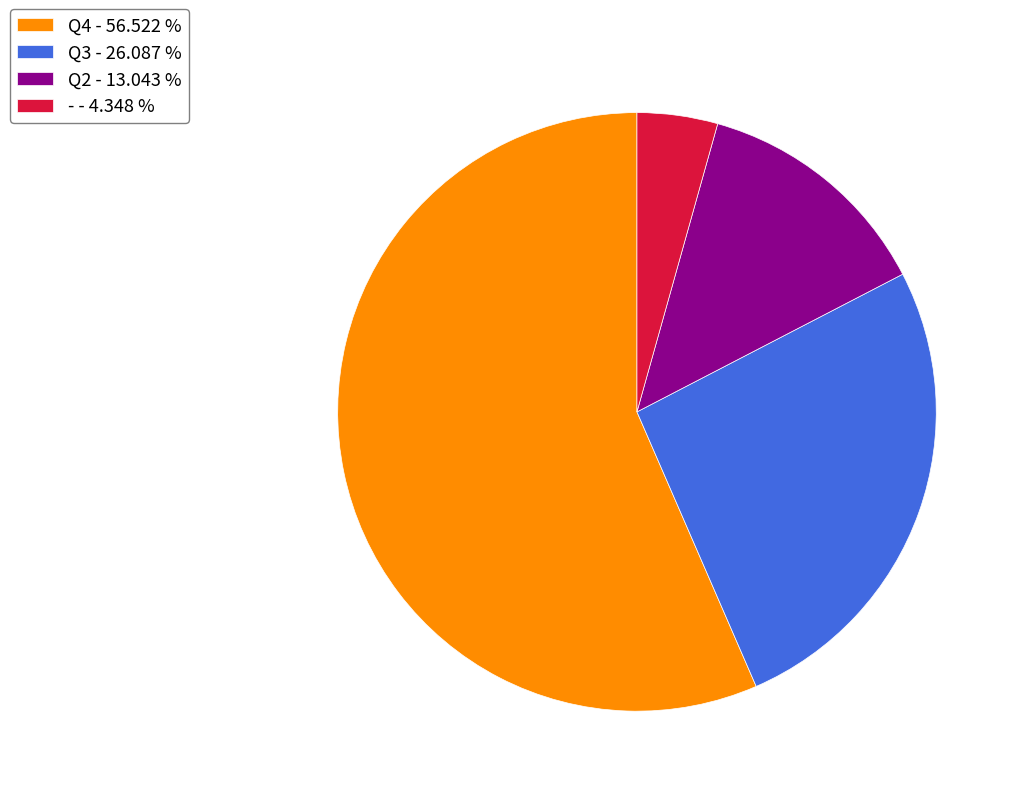

Approximately how many times larger is the value at Q4 compared to Q2?

4.3